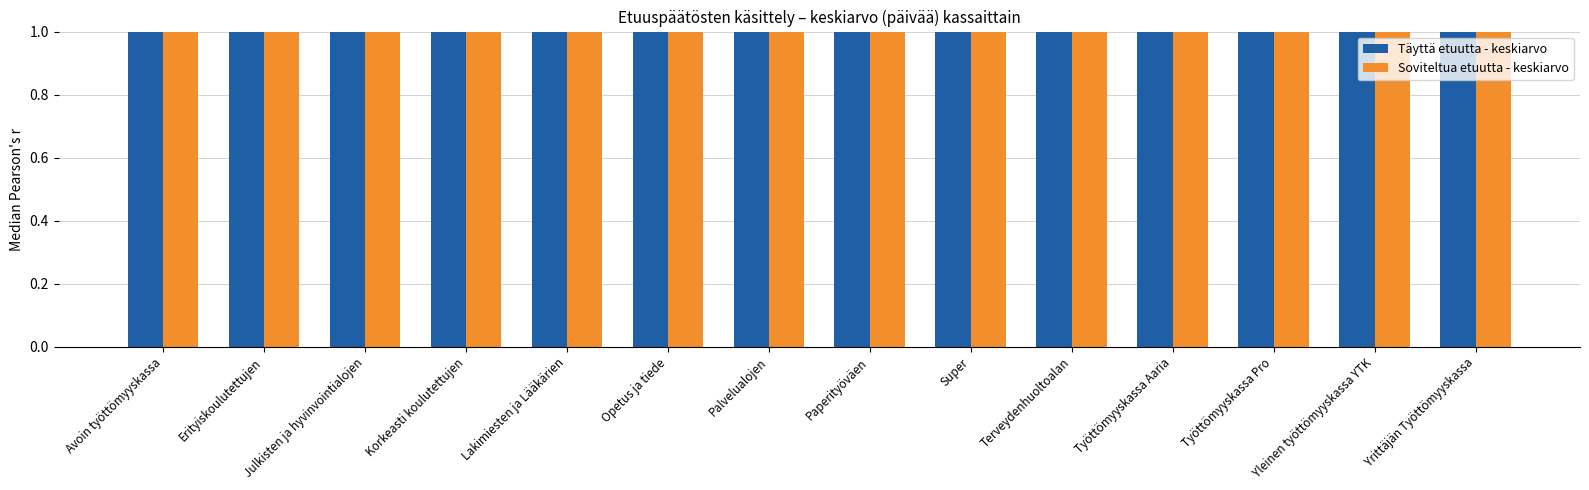

What value does the Täyttä etuutta - keskiarvo series have at Super?

7.3